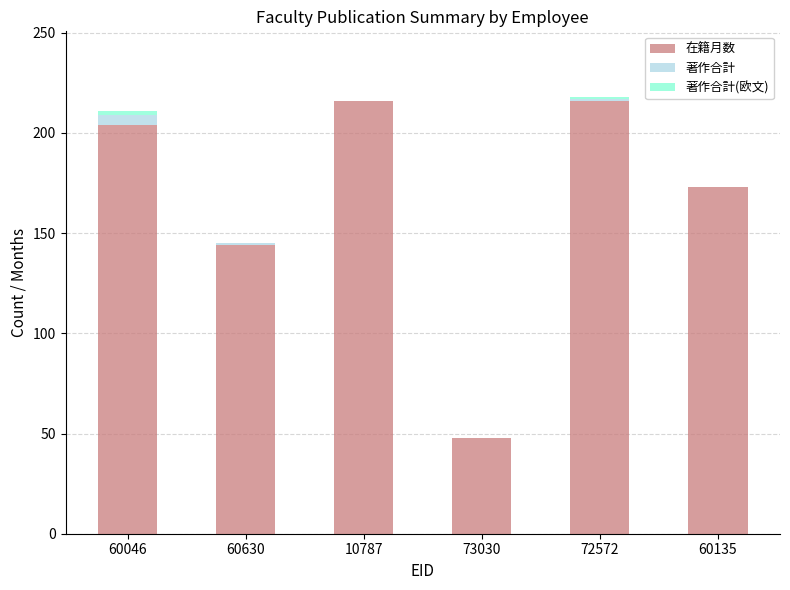

Are the bars horizontal?

No